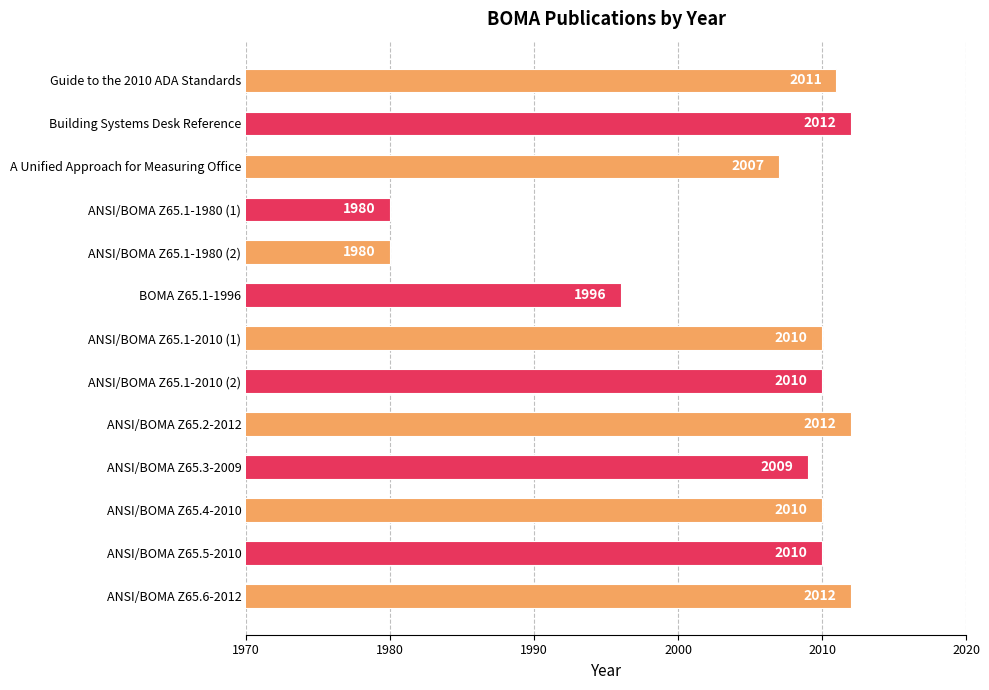

The chart shows a value of 2010 at ANSI/BOMA Z65.1-2010 (2). True or false?

True